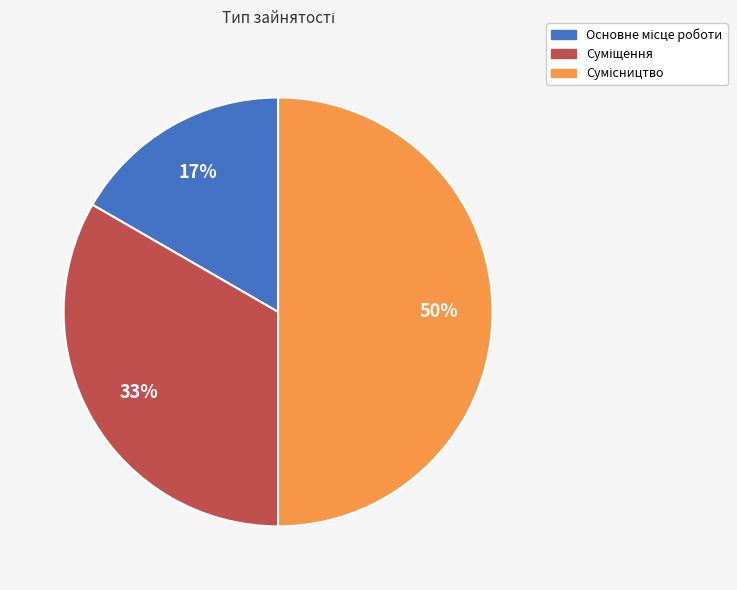

To the nearest percent, what is the average slice percentage?

33%